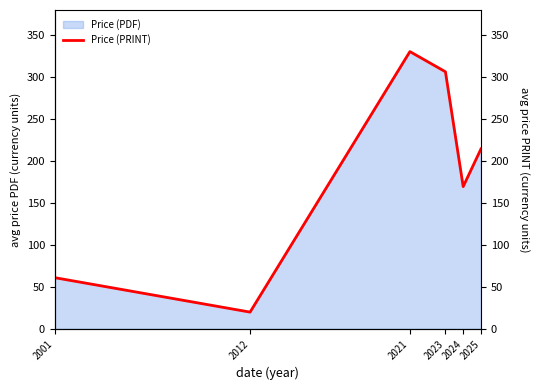

The value at 2025 is 214.1. True or false?

True